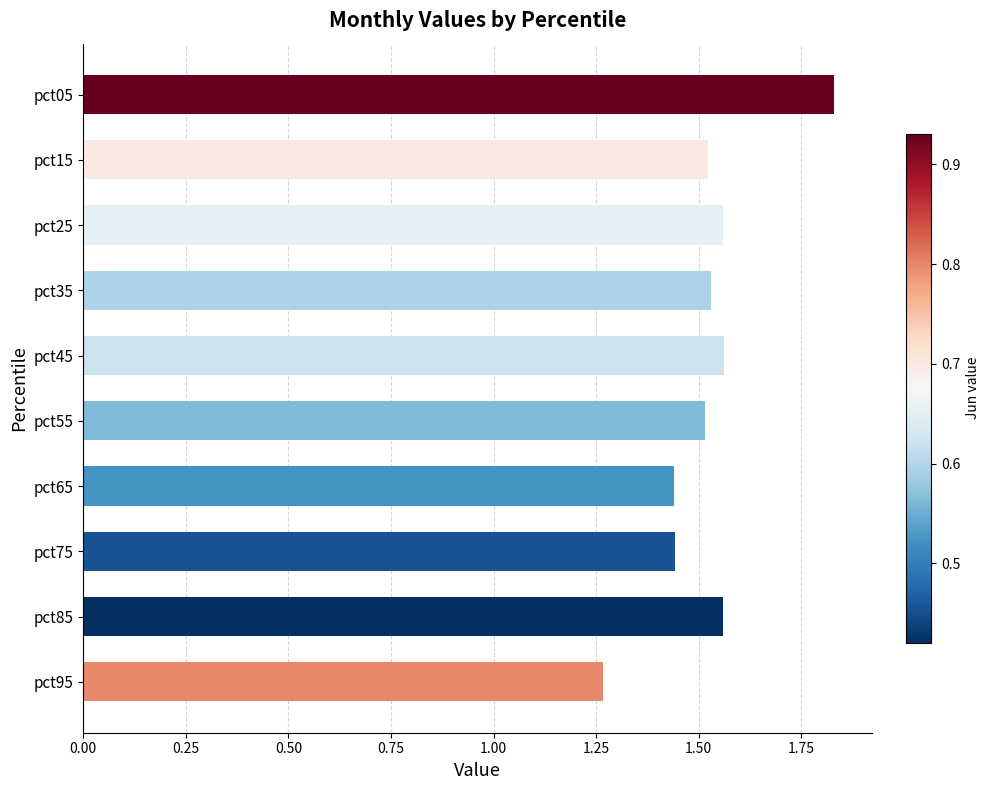

True or false: the data shows 1.5 at pct15.

True